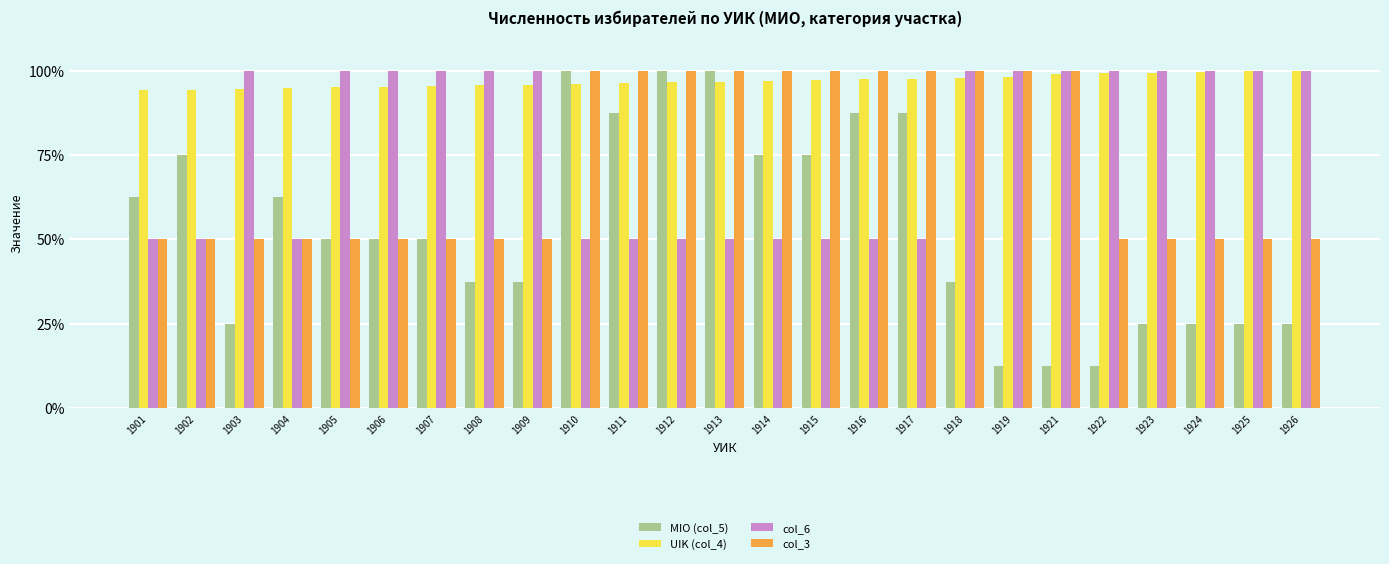

Which series changed the most between 1902 and 1922?

MIO (col_5)